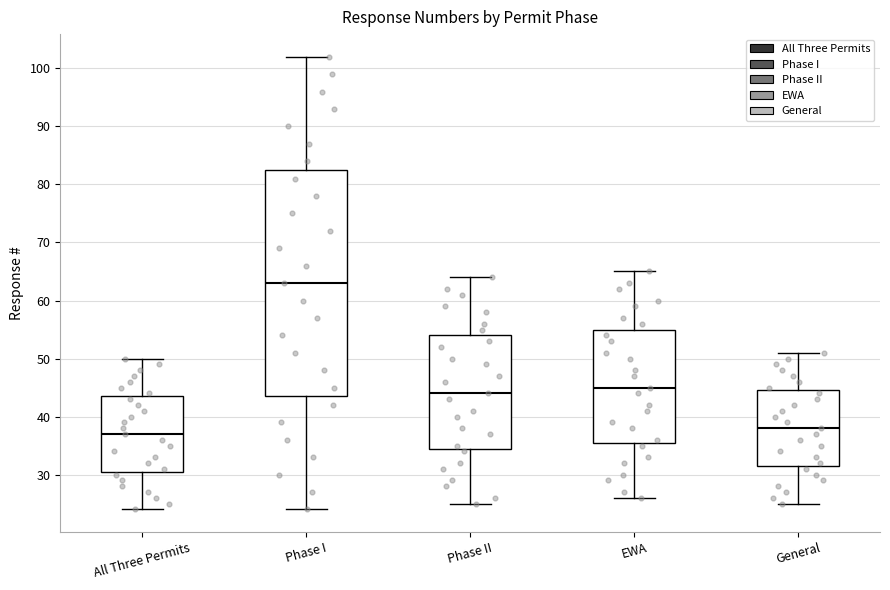

Which box is the tallest, from its lower edge to its upper edge?

Phase I